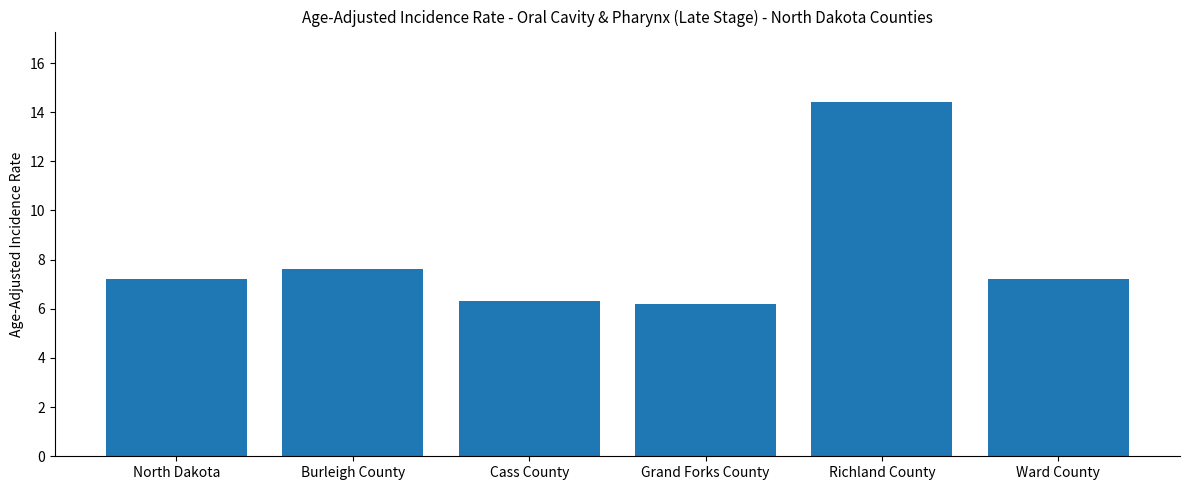

Between Ward County and Burleigh County, which is larger?

Burleigh County